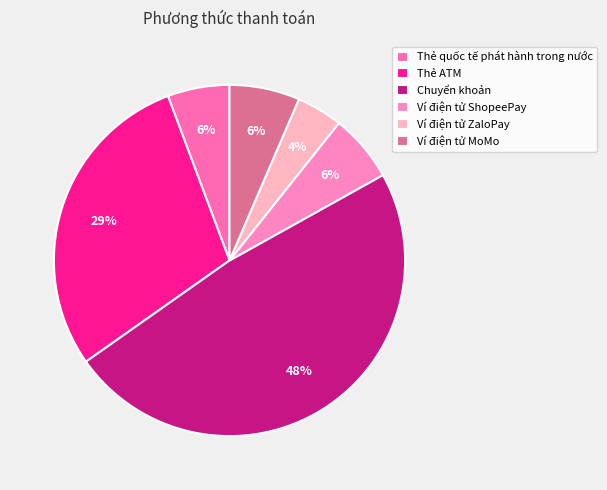

Is Ví điện tử ShopeePay the majority of the pie?

No